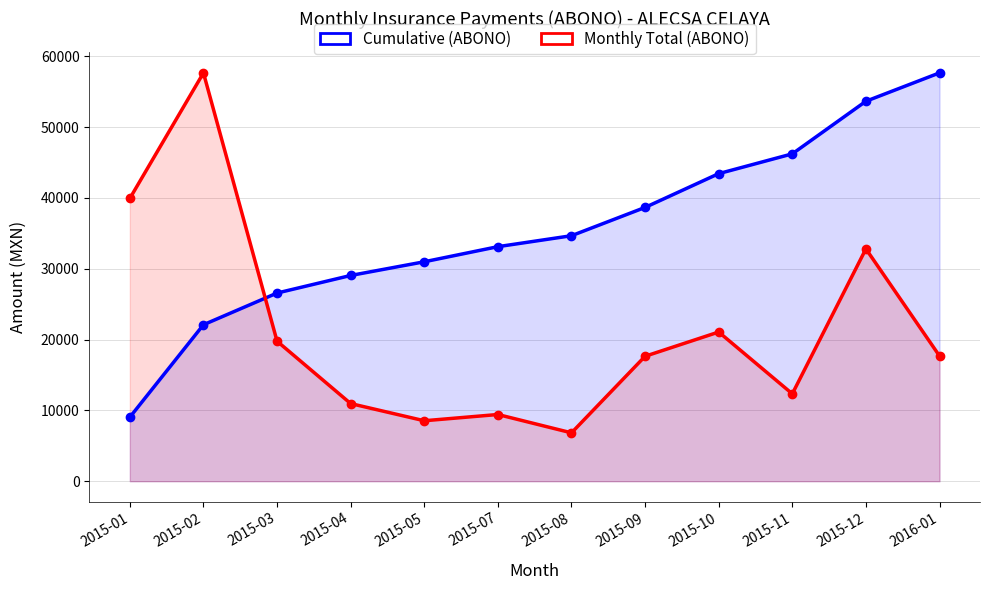

How many series are shown in this chart?

2